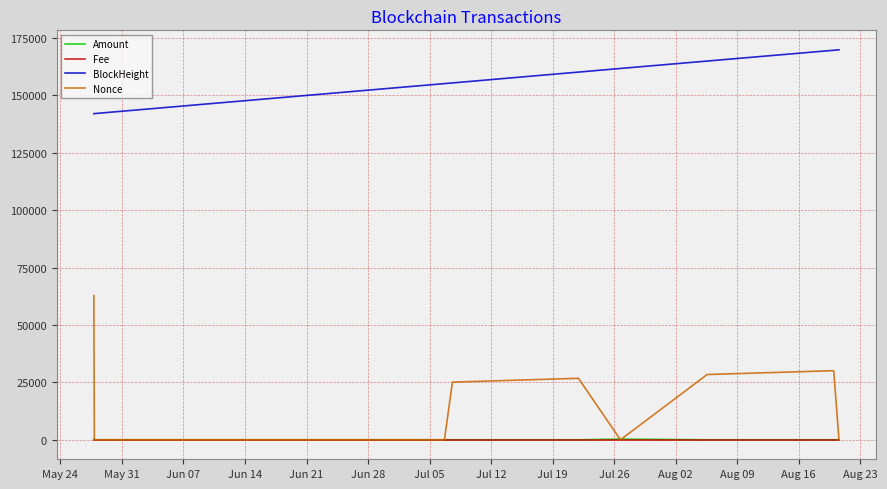

True or false: BlockHeight and Nonce cross at least once.

False